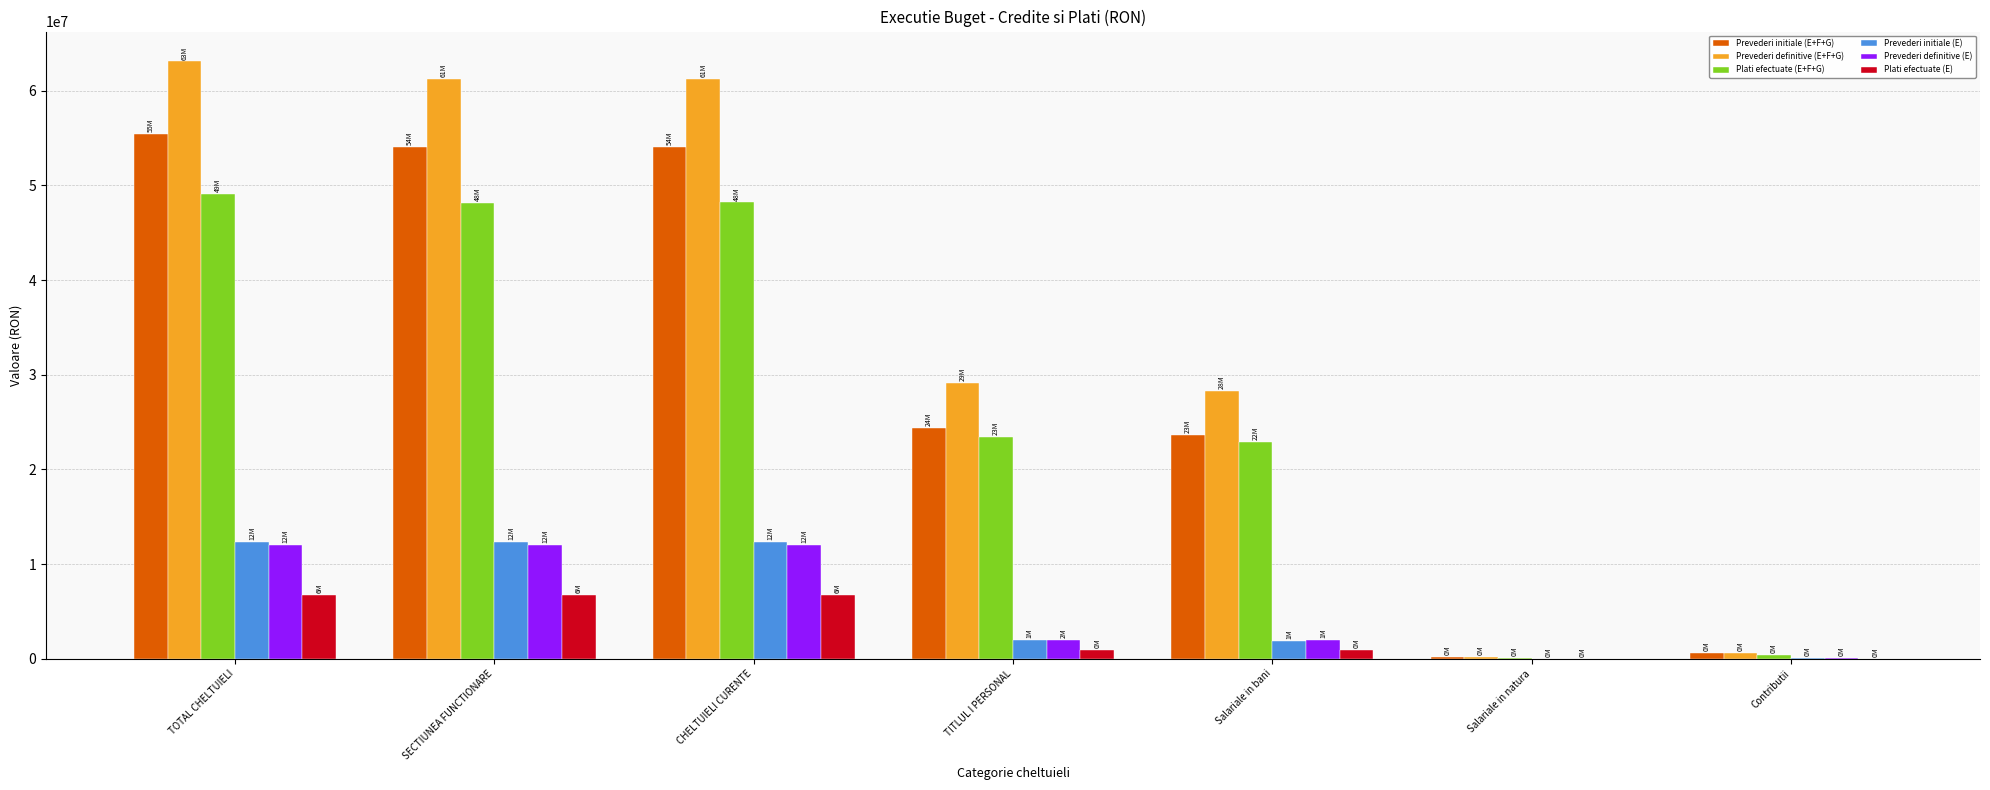

Is the value of Prevederi initiale (E) at Salariale in natura greater than the value of Prevederi definitive (E+F+G) at TOTAL CHELTUIELI?

No